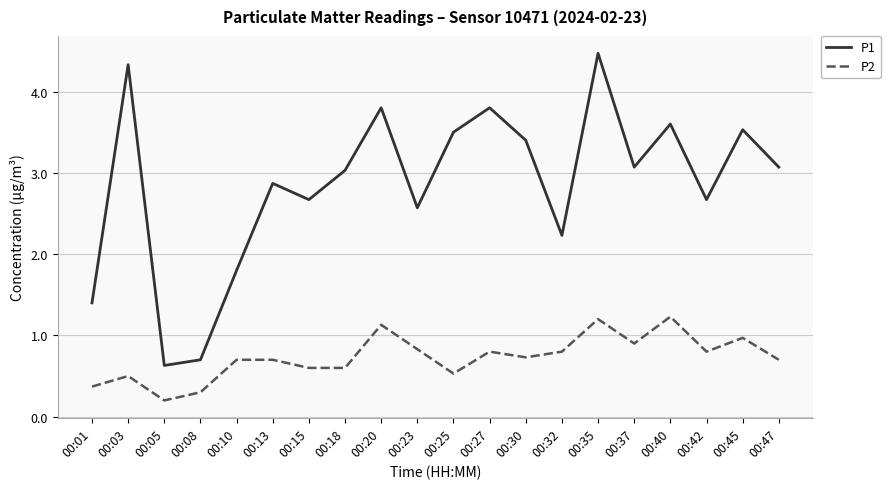

What are all the series names shown in the legend?

P1, P2